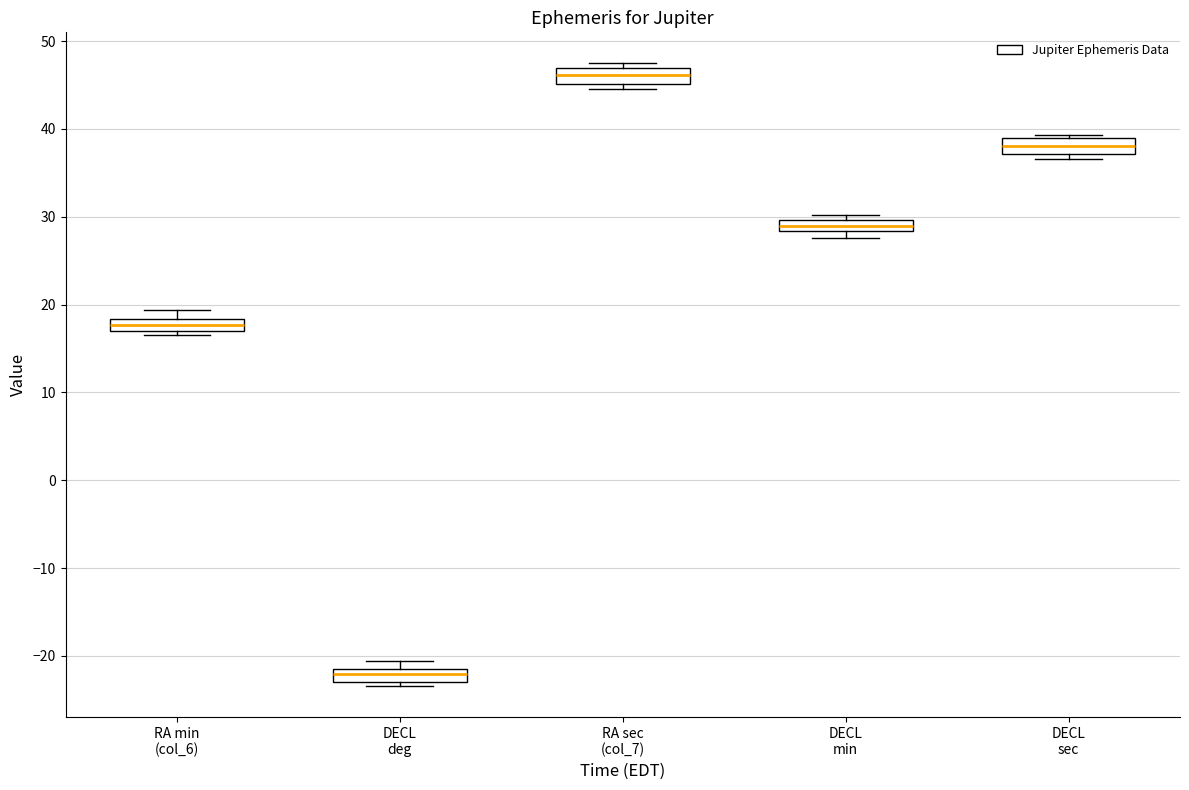

Which box's median line is the highest?

RA sec (col_7)